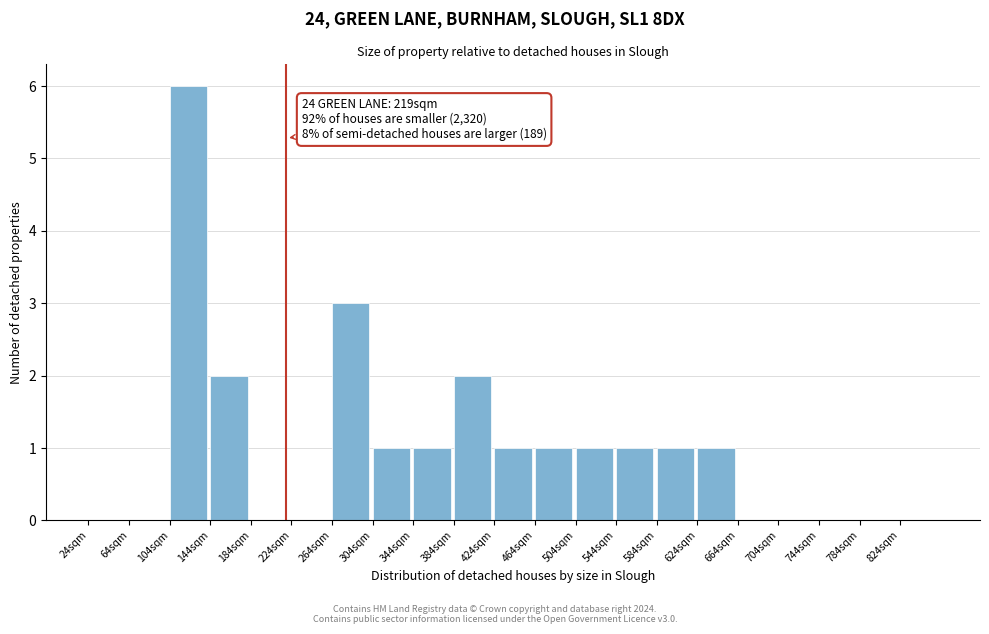

Which range on the x-axis has the tallest bar?

104 to 144